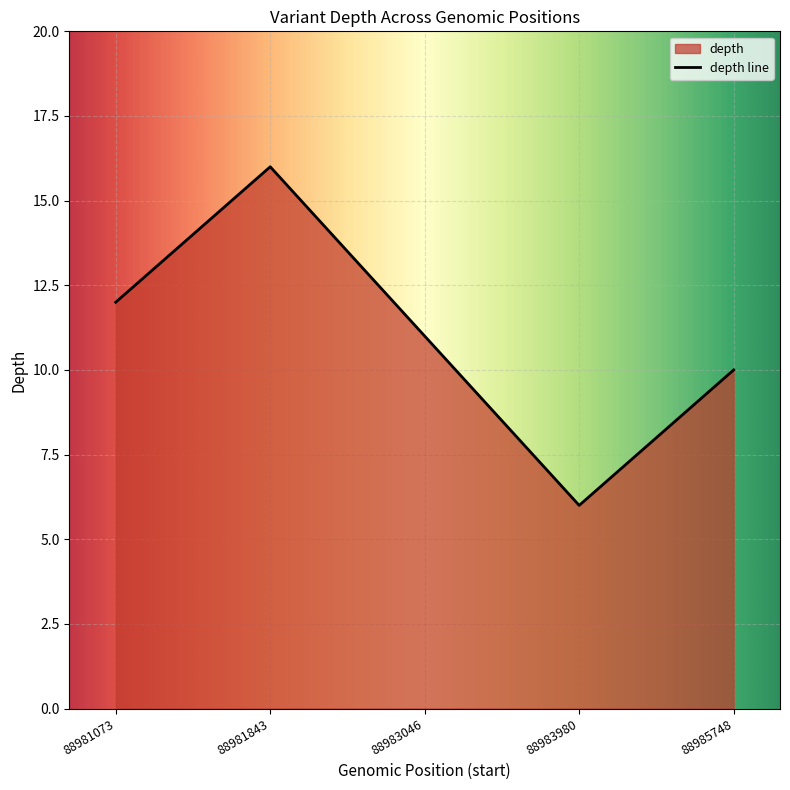

Which has a higher value, 88985748 or 88983980?

88985748